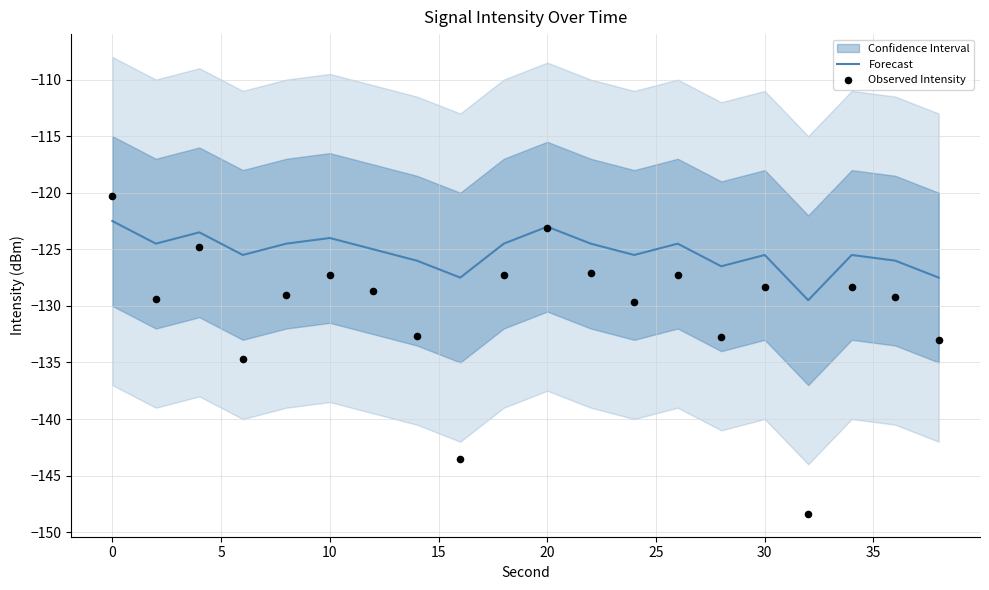

Is it true that Forecast equals -199.6 at 0?

False